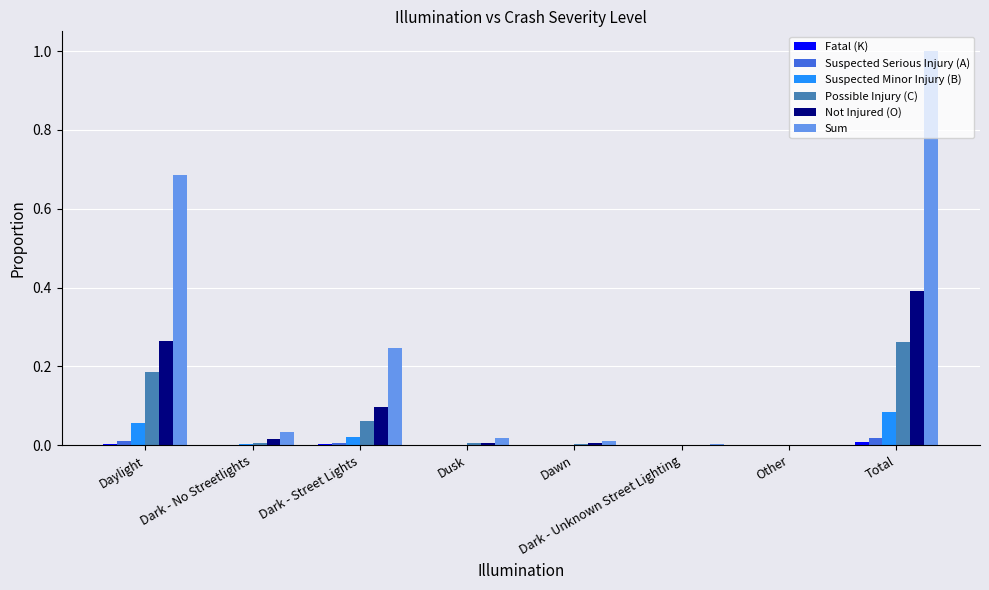

Which series changed the most between Dark - No Streetlights and Total?

Sum